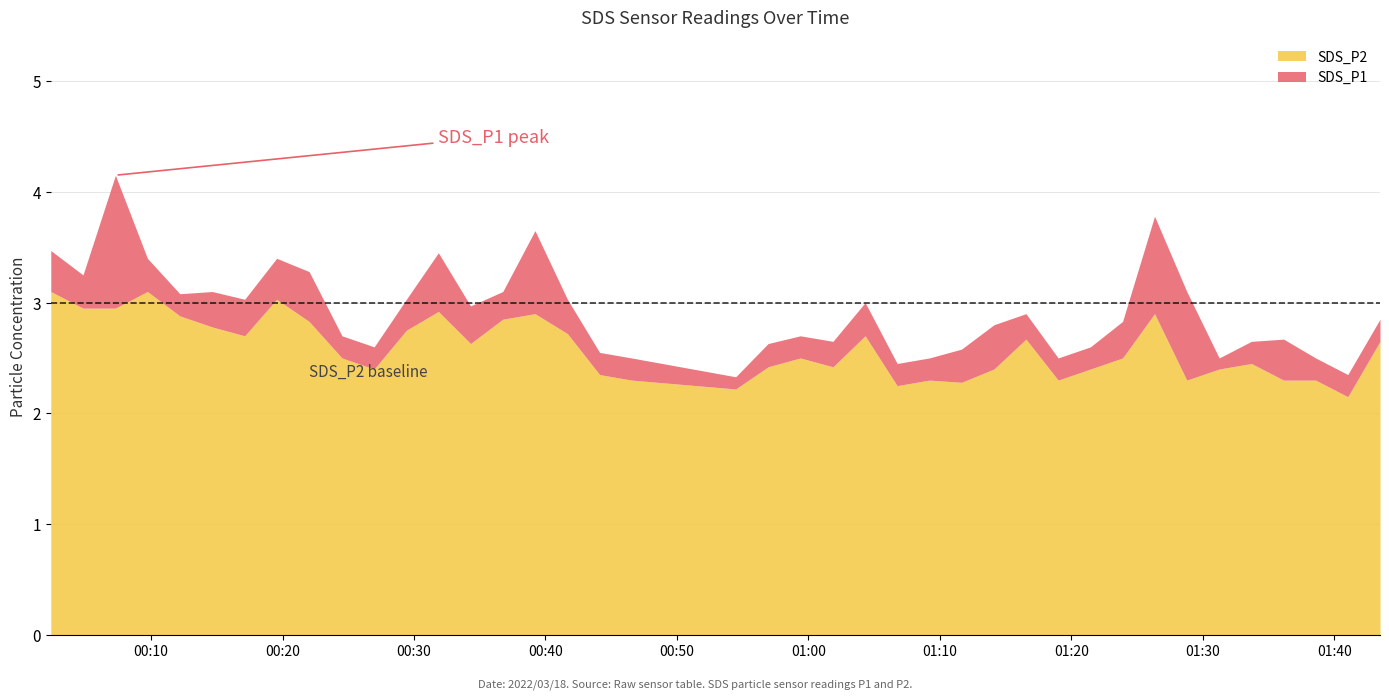

What is the sum of the SDS_P1 values at 35 and 7?

6.0